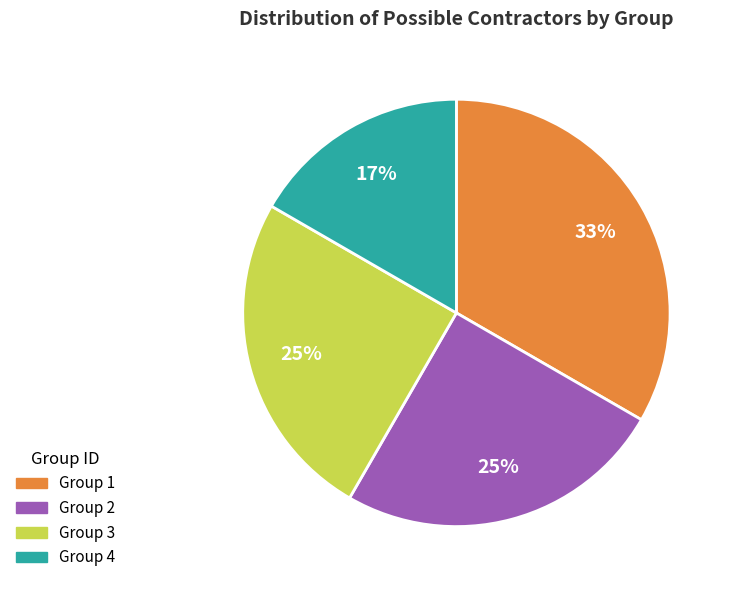

To the nearest percent, what is the average slice percentage?

25%